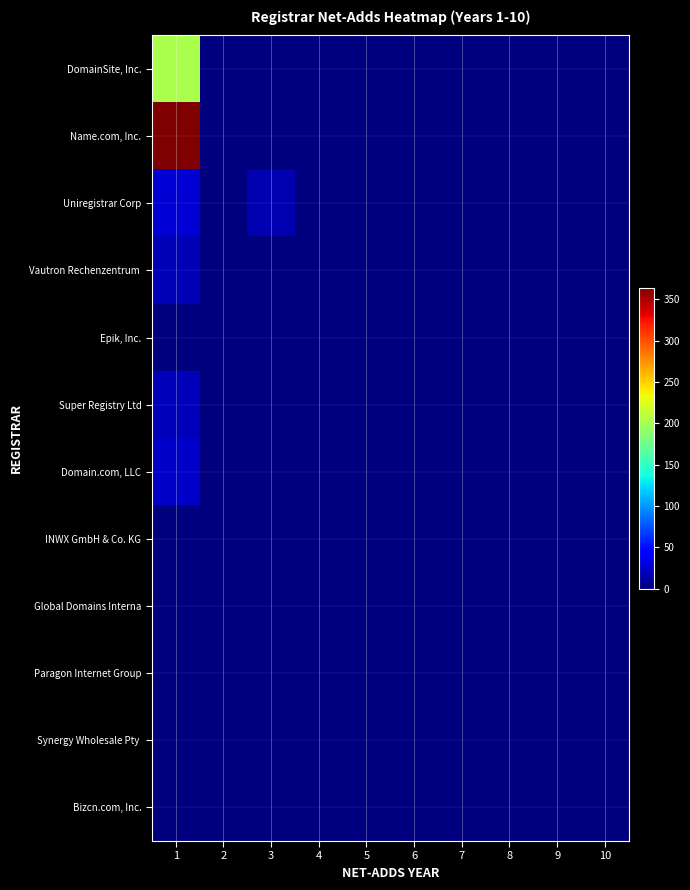

Which label corresponds to the largest value in the chart?

1